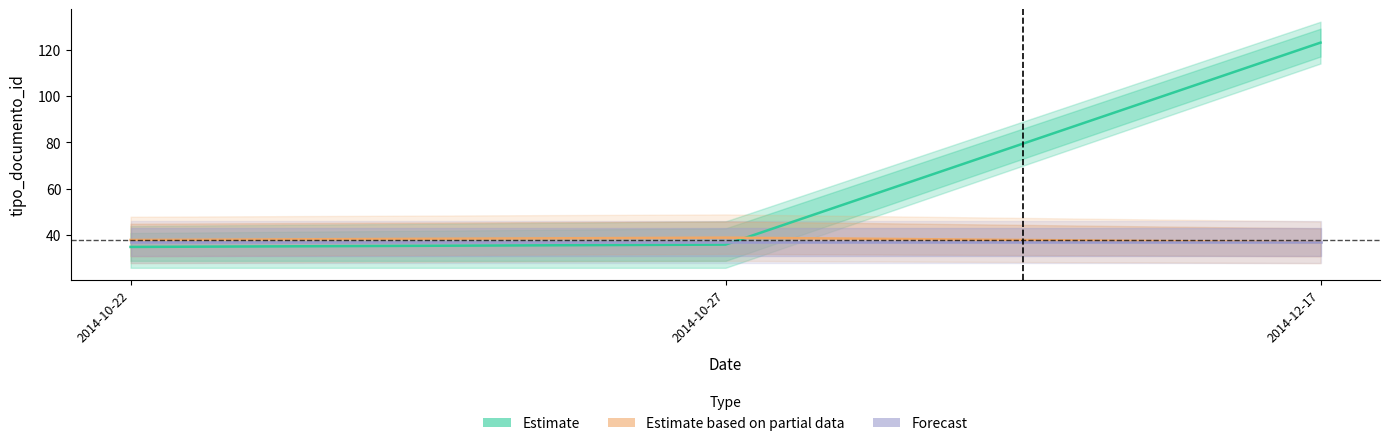

How many values in the Estimate series are below 36?

1